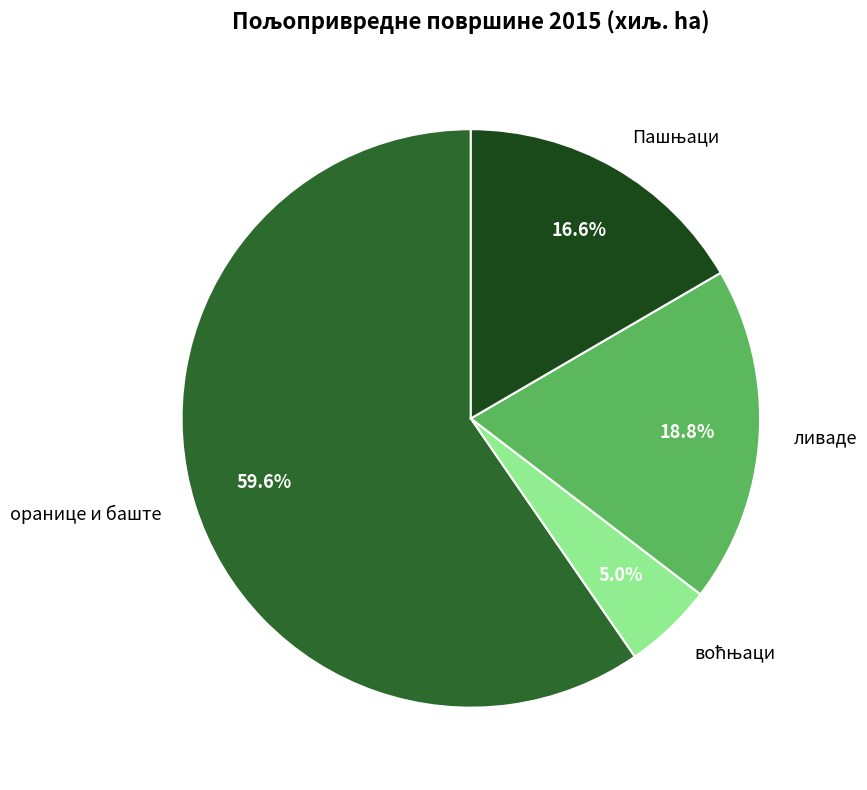

Which category has the biggest portion of the pie?

оранице и баште